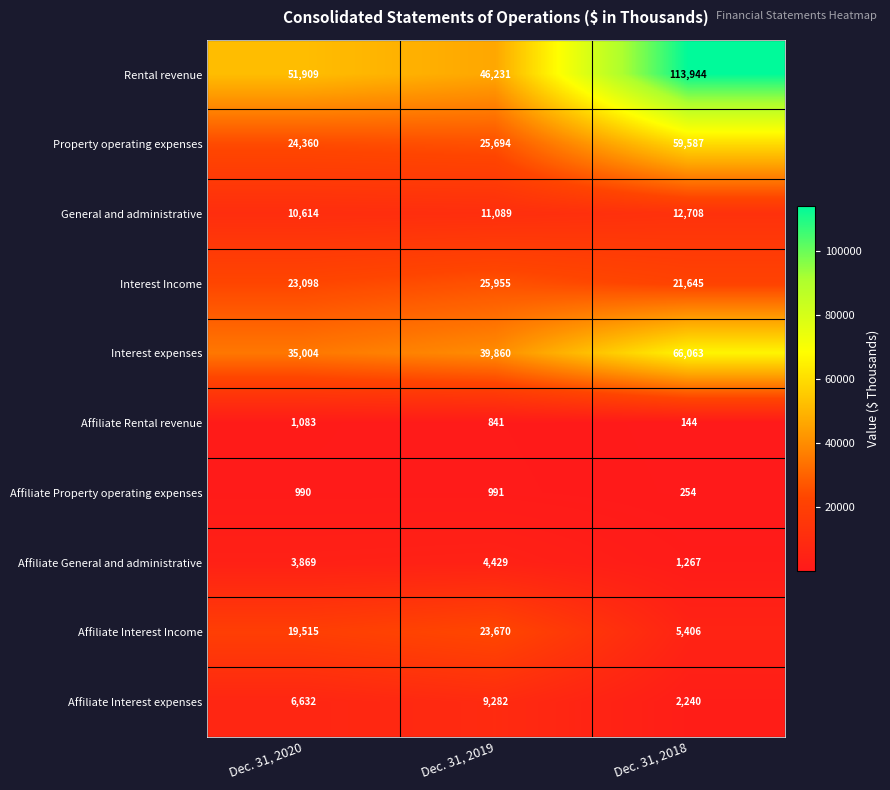

At which category does the chart reach its peak across all series?

Dec. 31, 2018